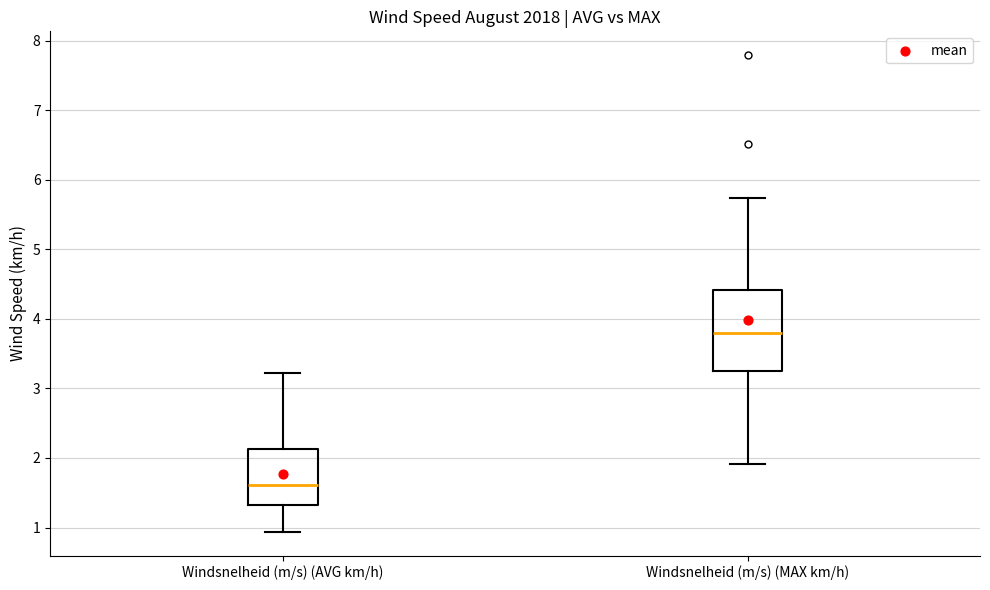

Where does the lower whisker of the box for Windsnelheid (m/s) (MAX km/h) end on the y-axis? The values are not printed on the chart, so give them approximately, as read against the axis.

1.9